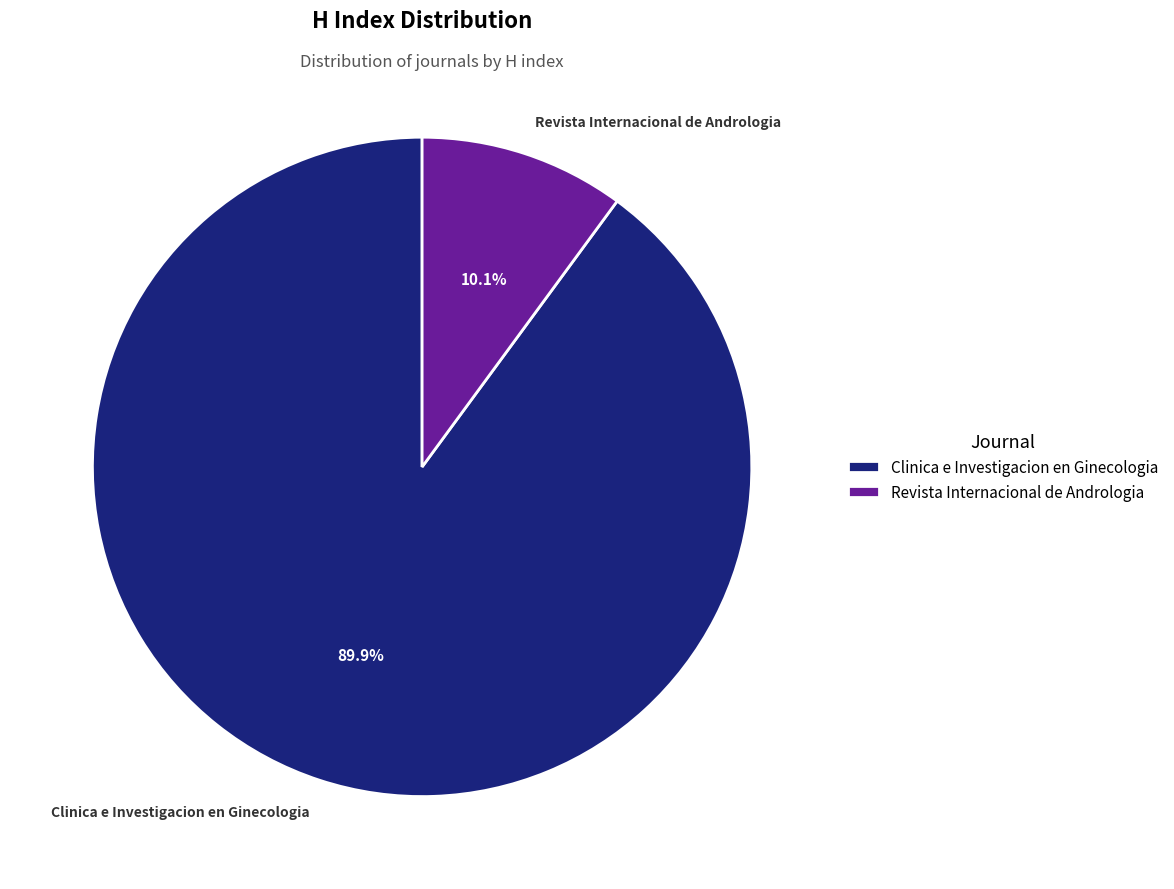

True or false: Clinica e Investigacion en Ginecologia accounts for 90% of the total.

True